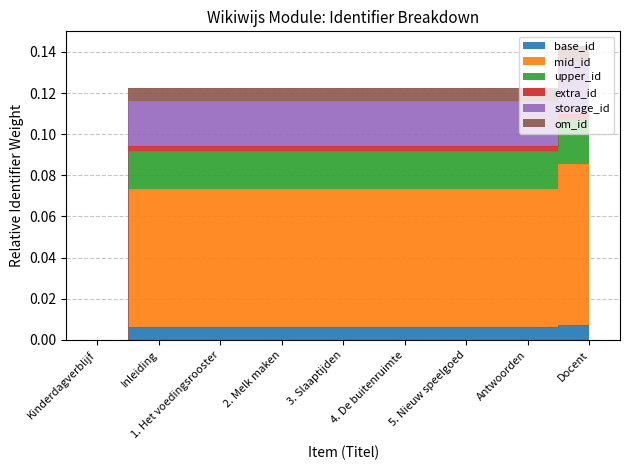

What is the maximum value shown in the chart?

0.1